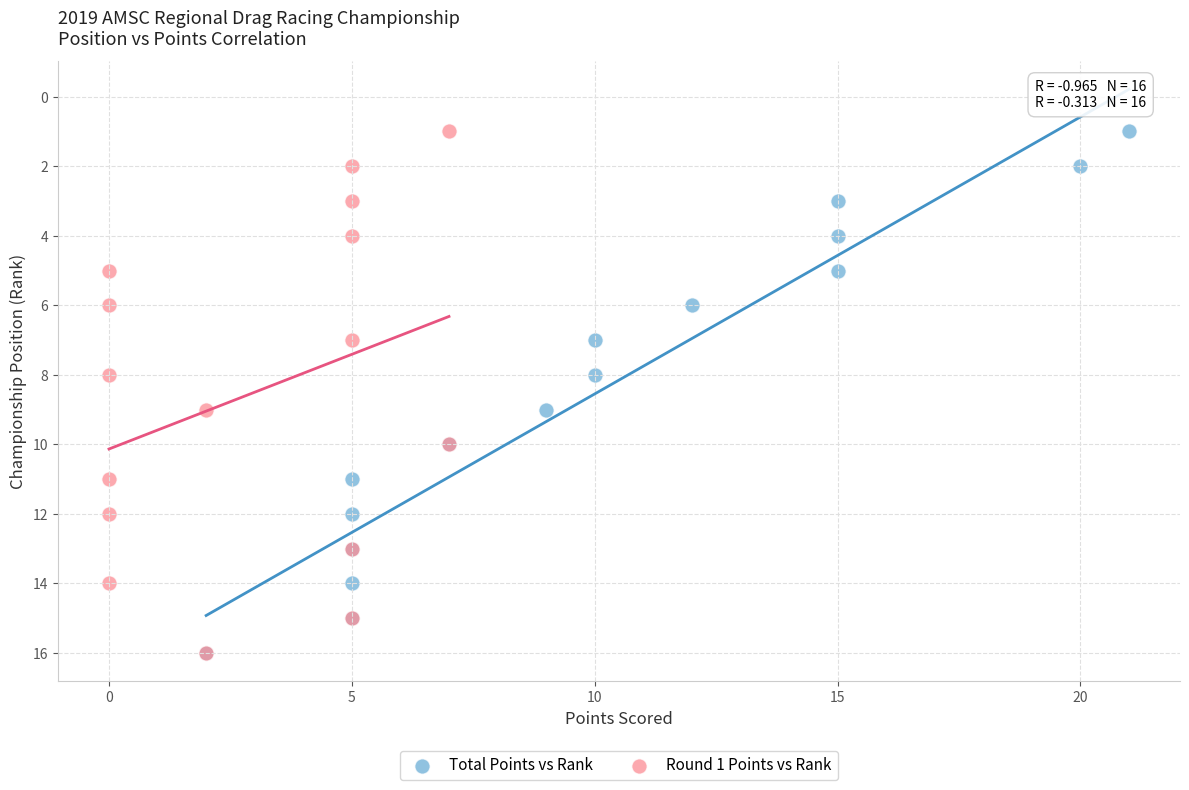

What are all the series names shown in the legend?

Total Points vs Rank, Round 1 Points vs Rank